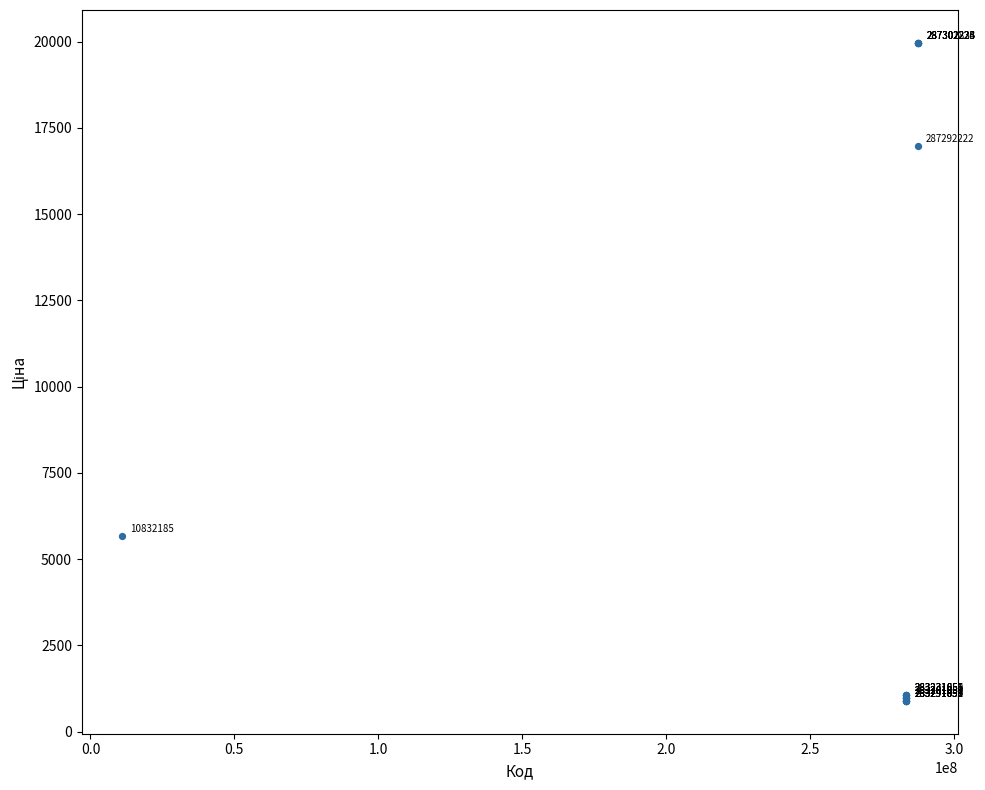

What Y value in the scatter plot is closest to 10430?

5673.8